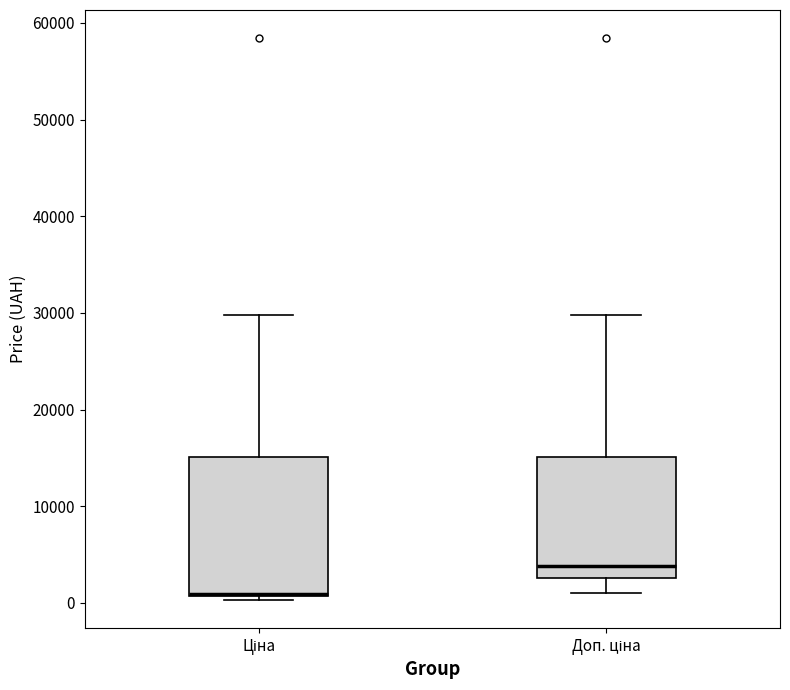

Which box has the highest median line?

Доп. ціна